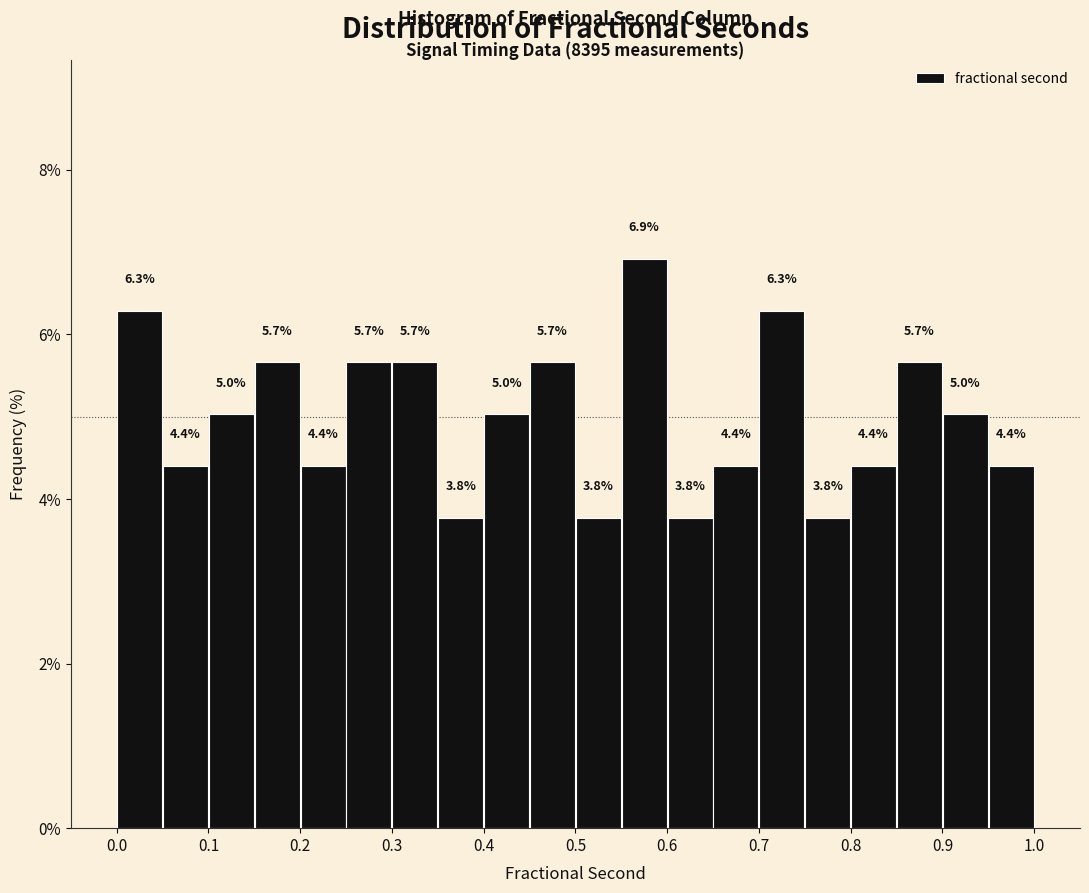

What is the height of the bar covering 0.65 to 0.70 on the x-axis?

4.4